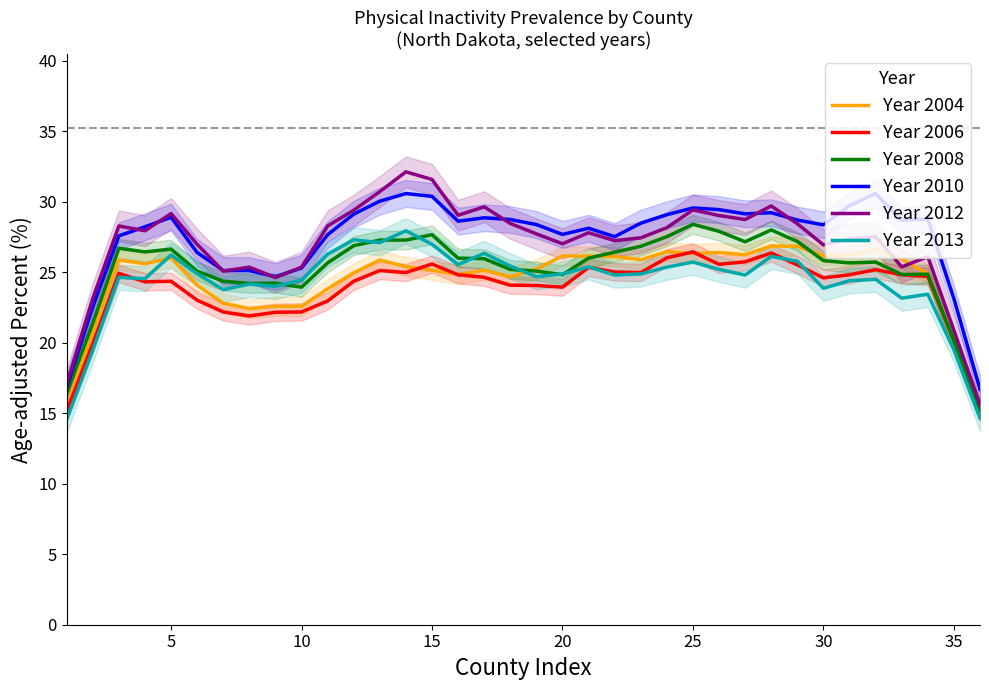

At how many categories does at least one series exceed 15?

36